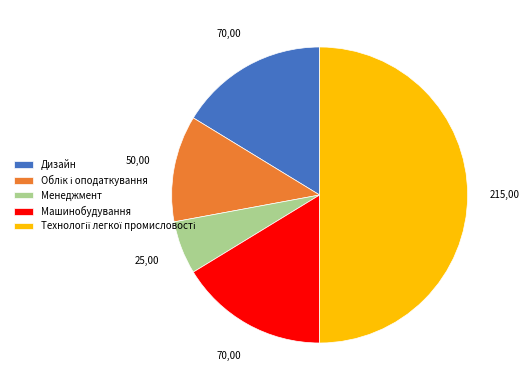

Does Машинобудування represent more than half of the total?

No